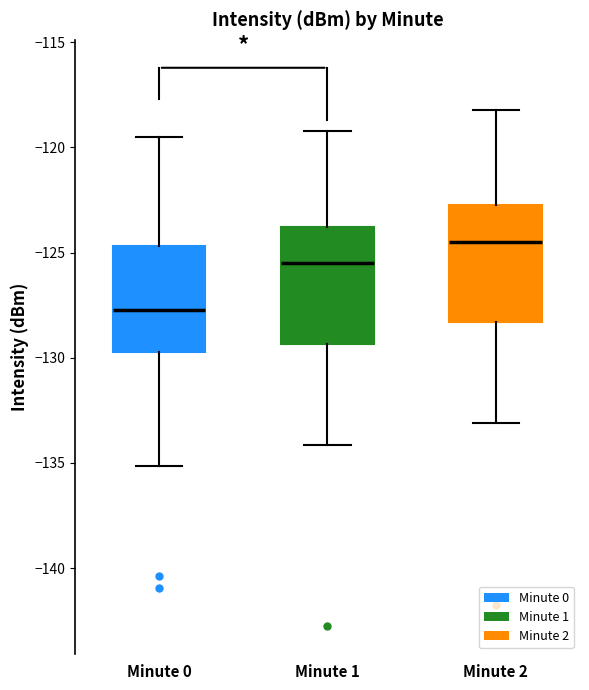

Which box has the highest median line?

Minute 2